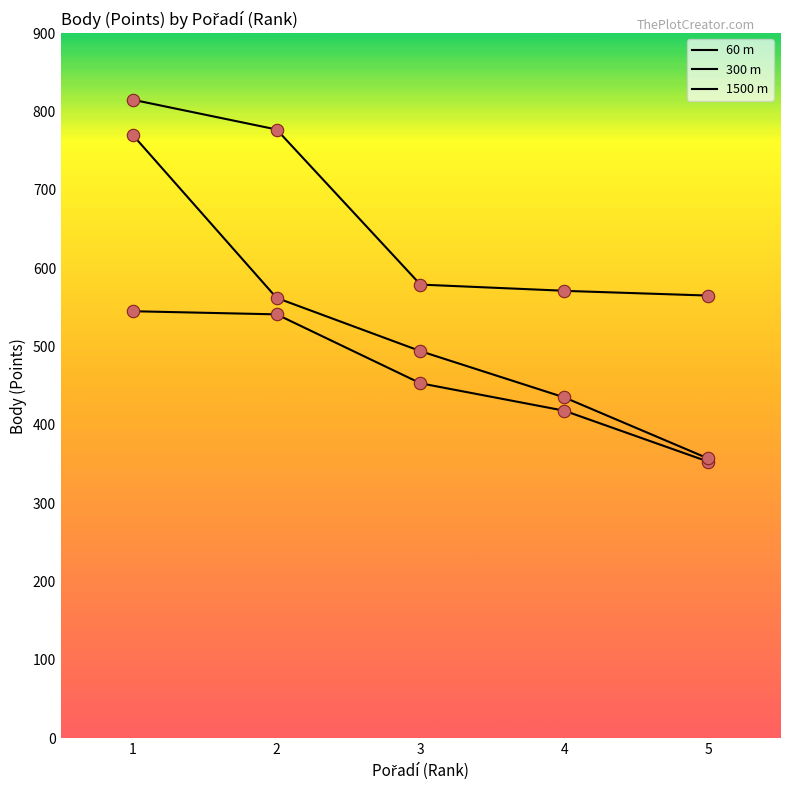

What is the total value across all series at 3?

1526